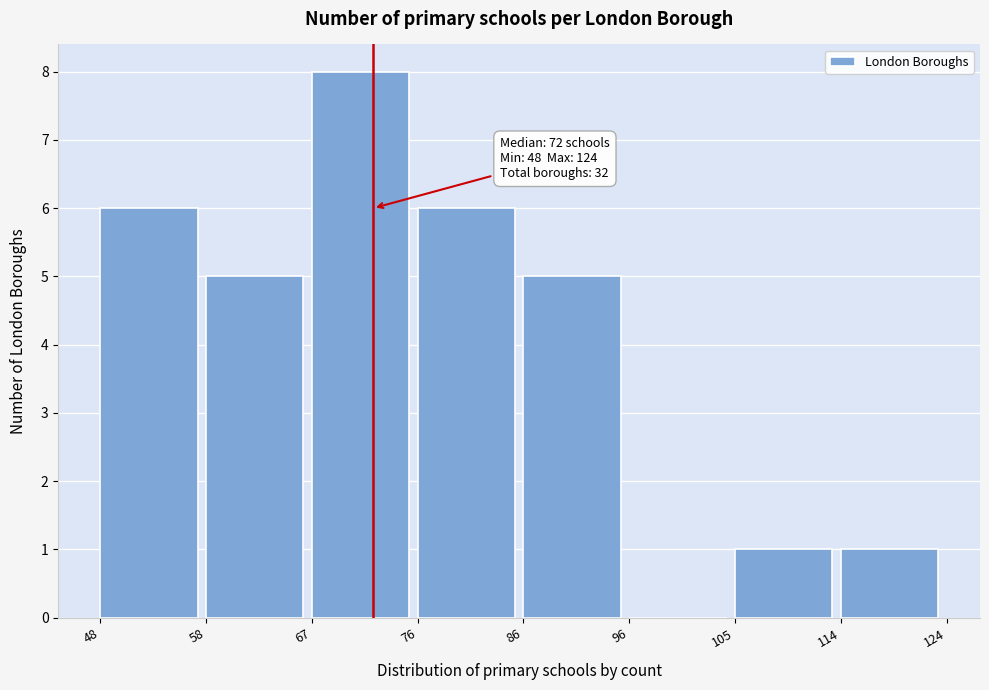

Over which range of the x-axis is the bar tallest?

67 to 76